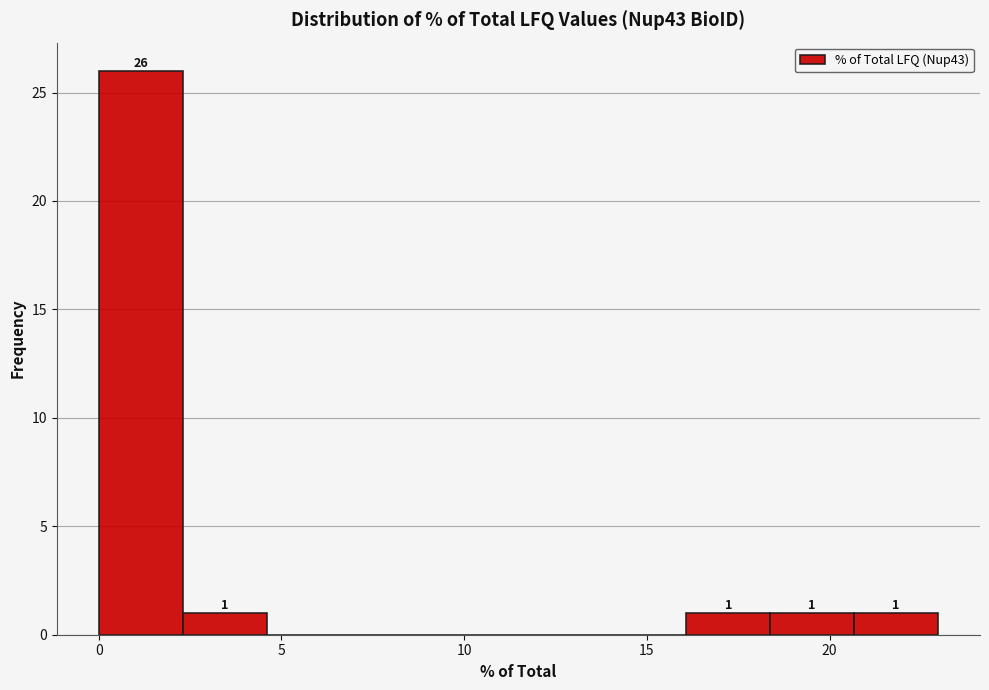

Over which range of the x-axis is the bar tallest?

0.0 to 2.5